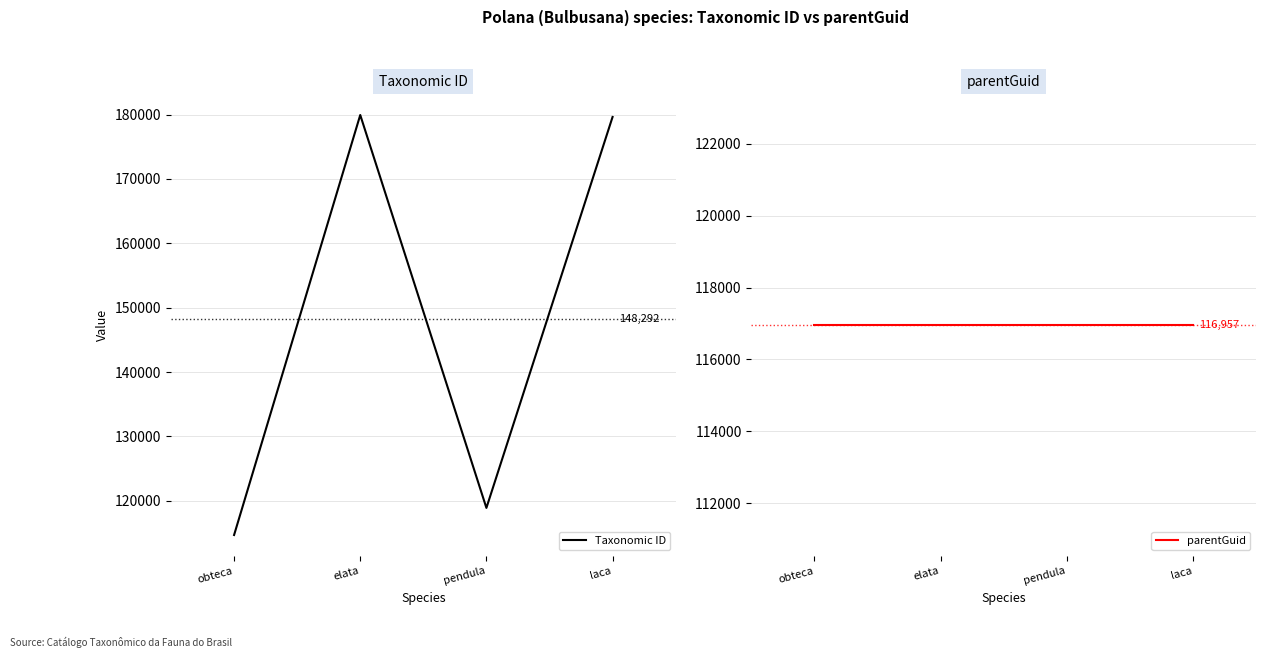

What is the label of the 3rd point from the left?

pendula